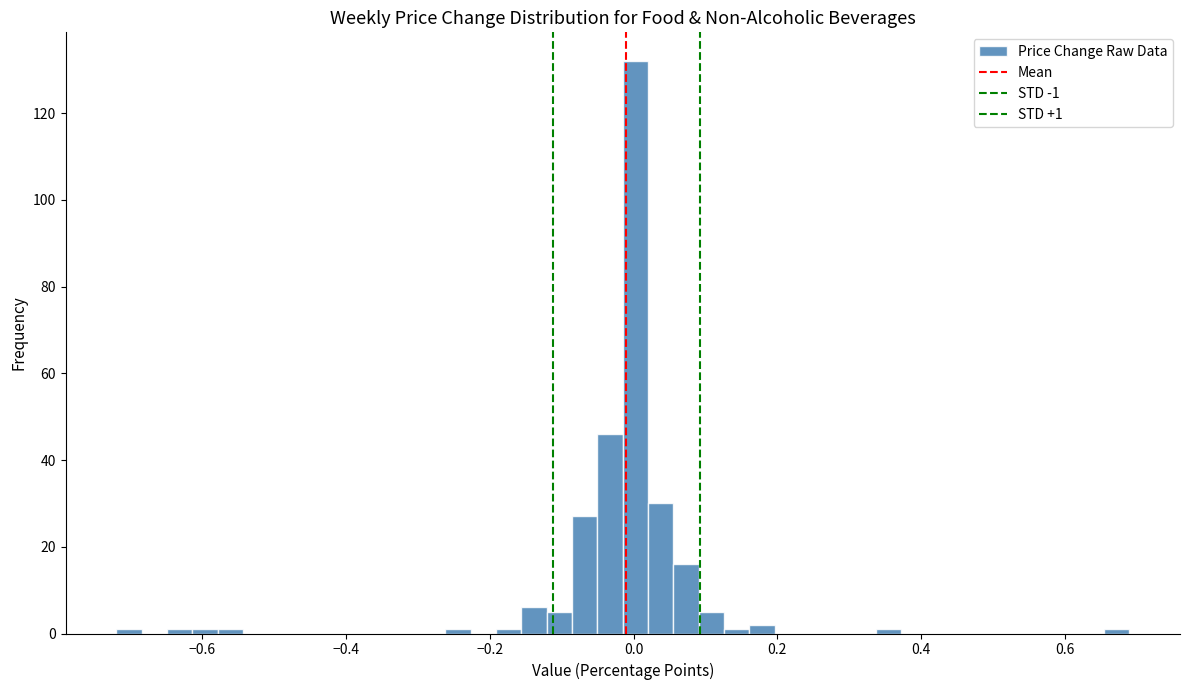

Read against the x-axis, roughly where is the centre of the tallest bar?

0.00